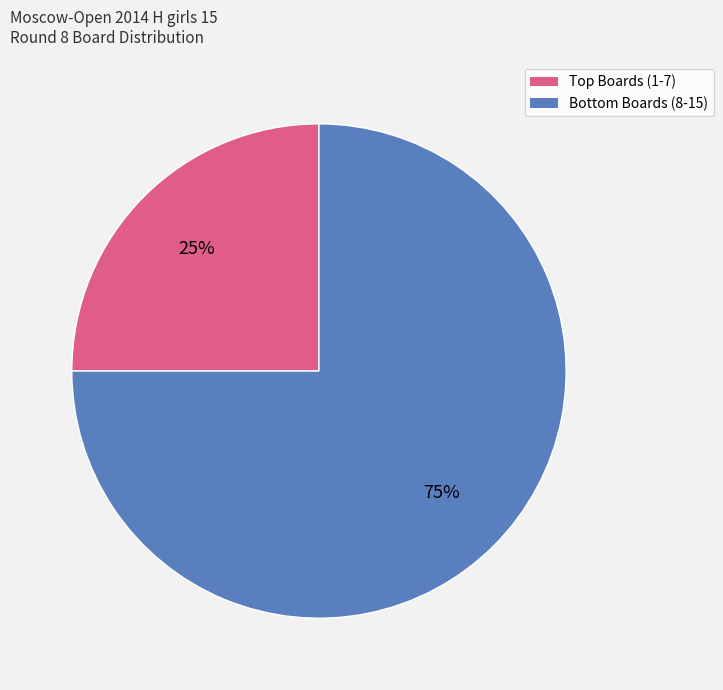

Count the number of slices in the pie.

2